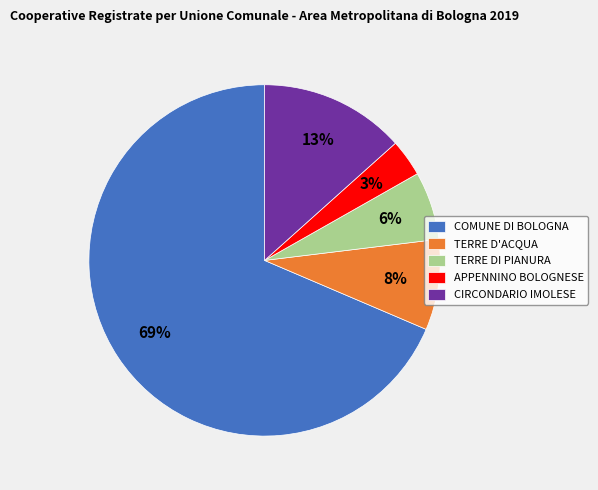

Is the sum of TERRE DI PIANURA and APPENNINO BOLOGNESE greater than half?

No